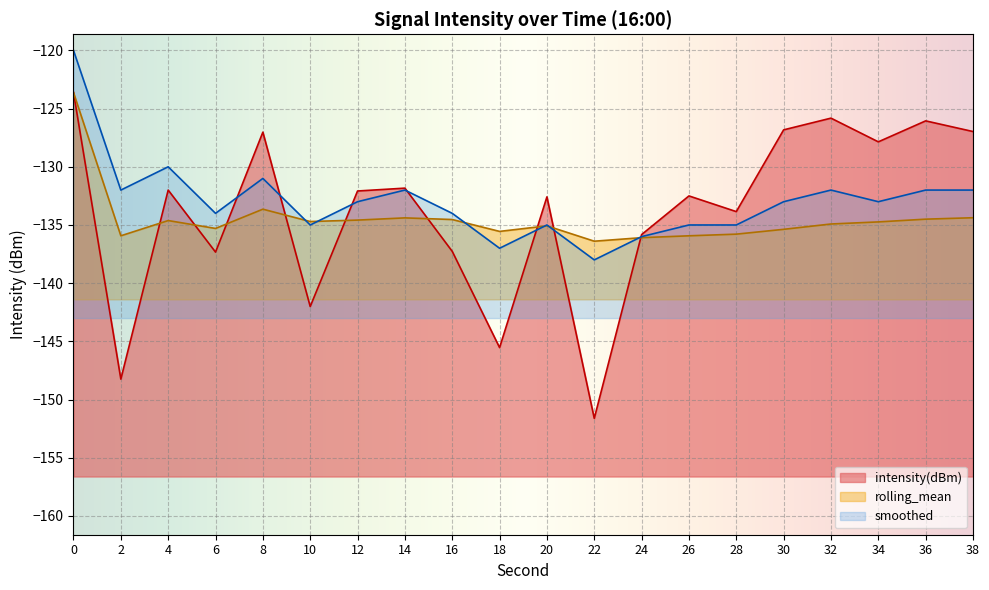

What is the difference between the intensity(dBm) values at 14 and 2?

16.4